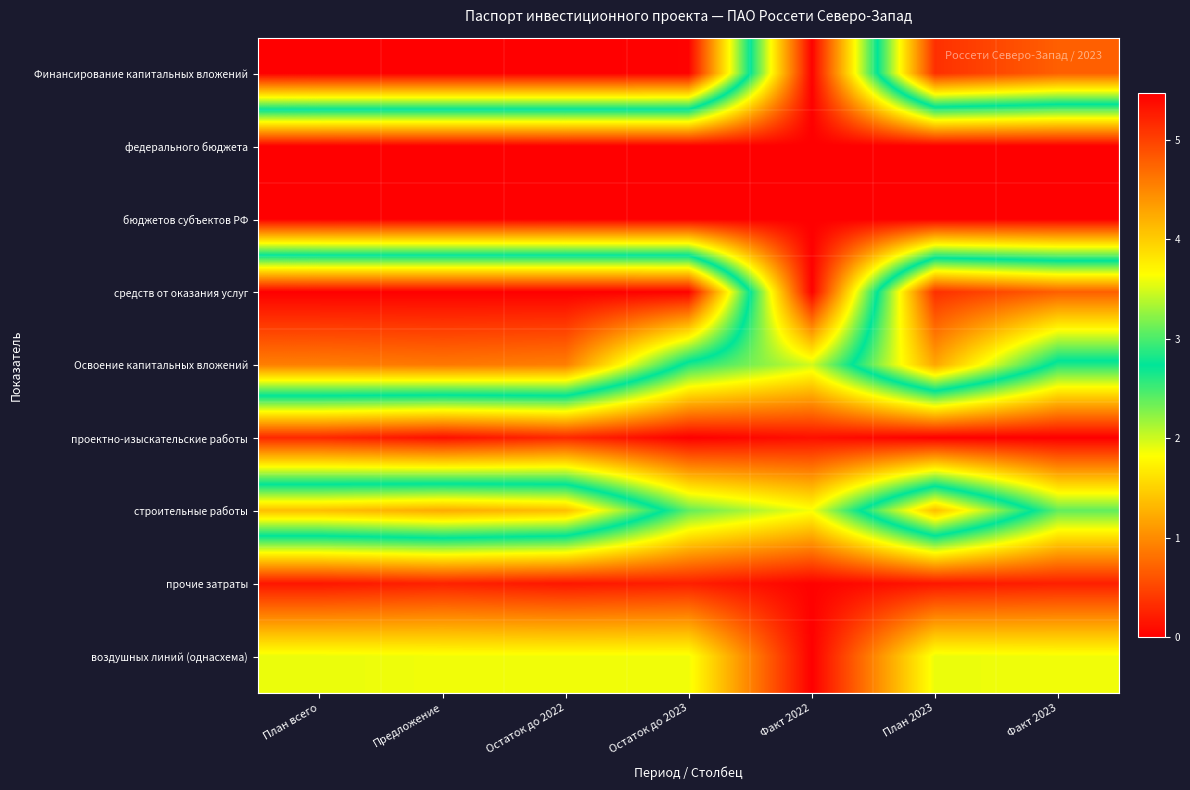

What is the difference between the highest and lowest values at План 2023?

5.1